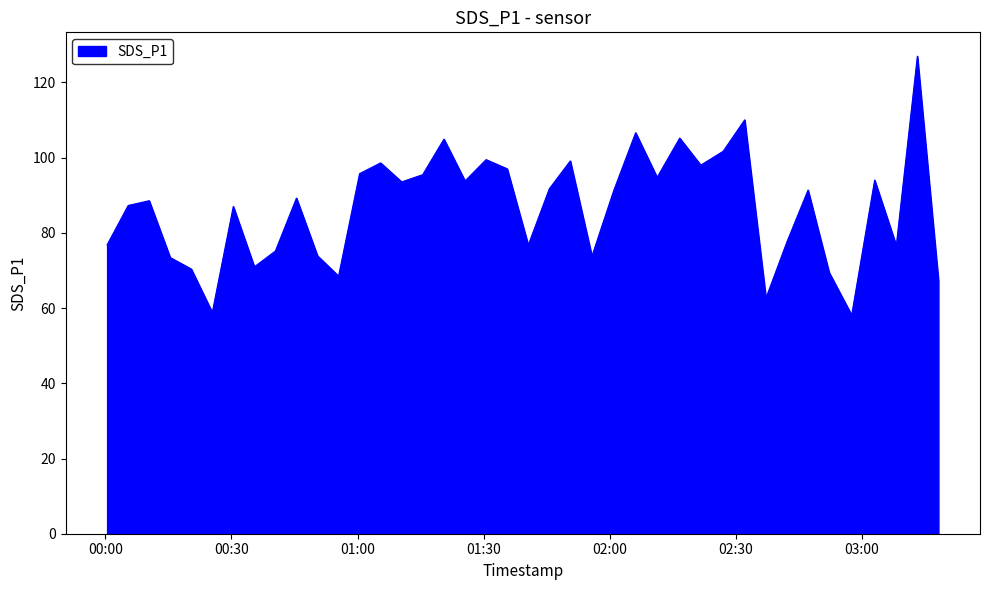

What is the minimum value shown in the chart?

58.1